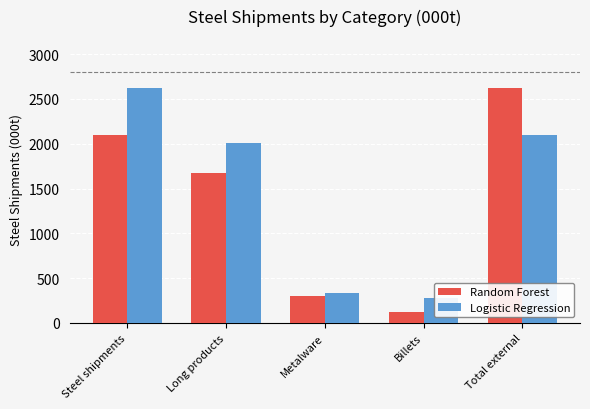

What is the label of the 5th bar from the left?

Total external